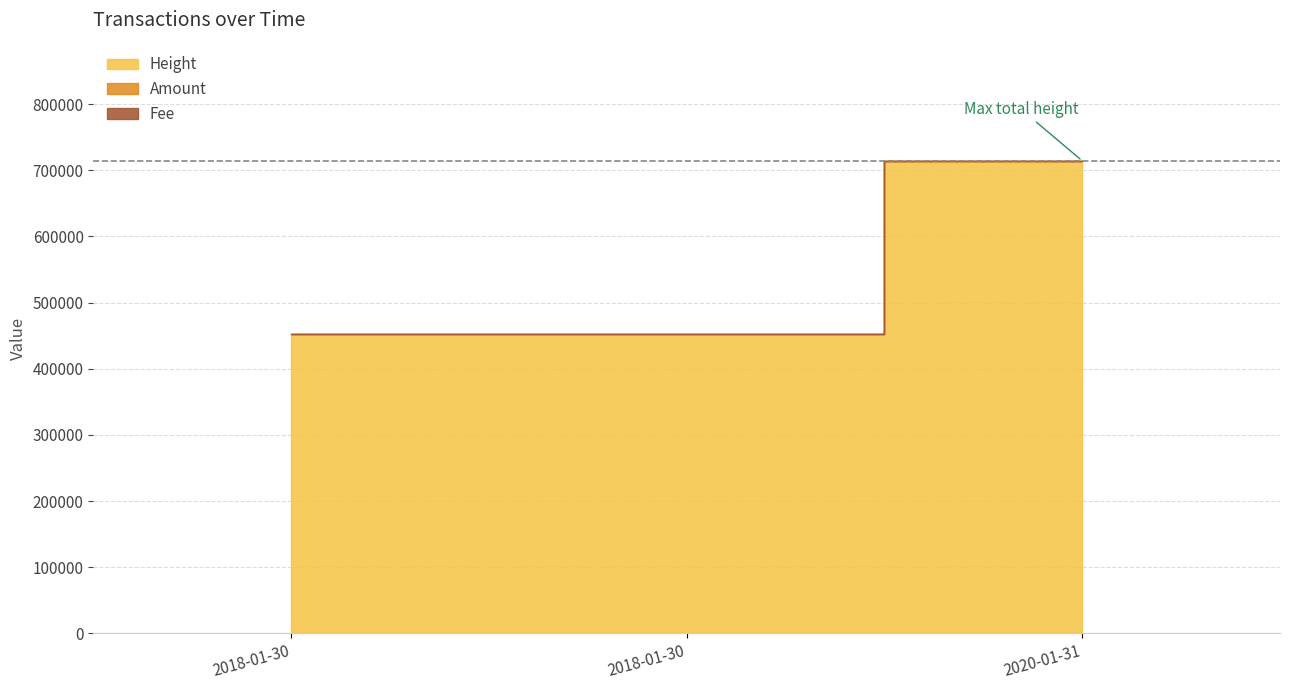

What is the spread (max minus min) of values at 2018-01-30 00:16:38?

452876.0